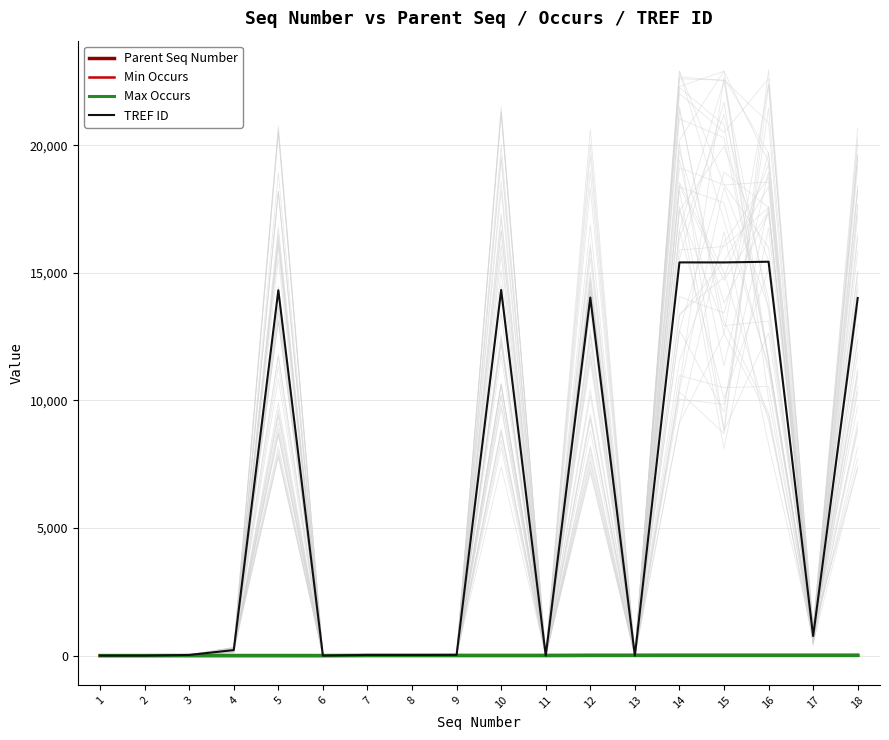

Which label corresponds to the smallest value in the chart?

1